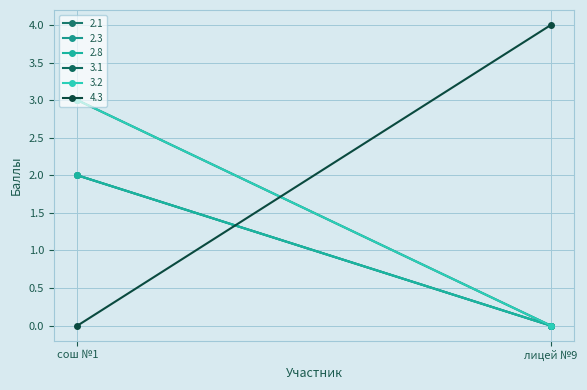

Which has a higher value, лицей №9 or сош №1?

сош №1